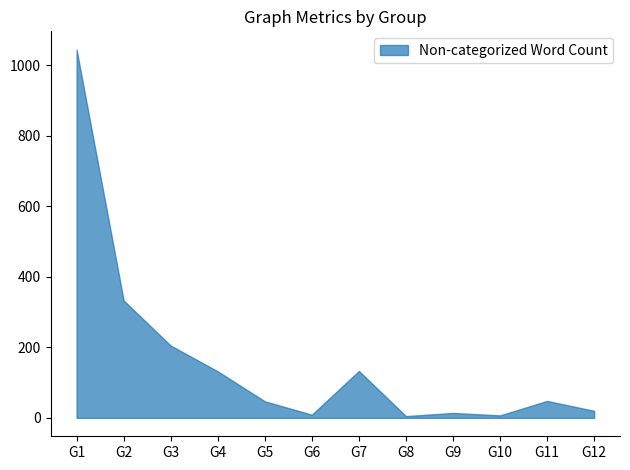

How many interior local peaks does the Graph Density series have?

2